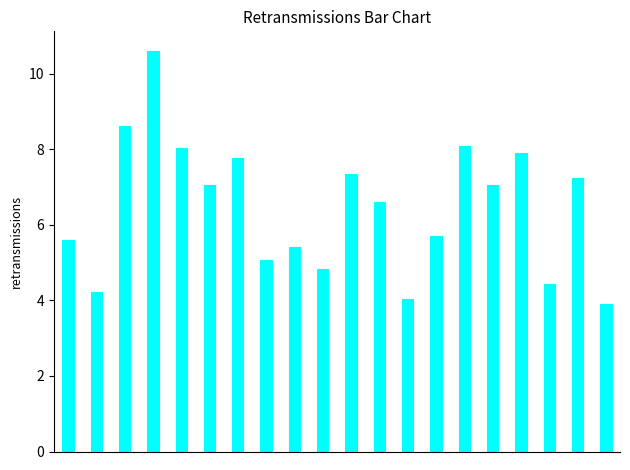

Count the number of categories in the chart.

20